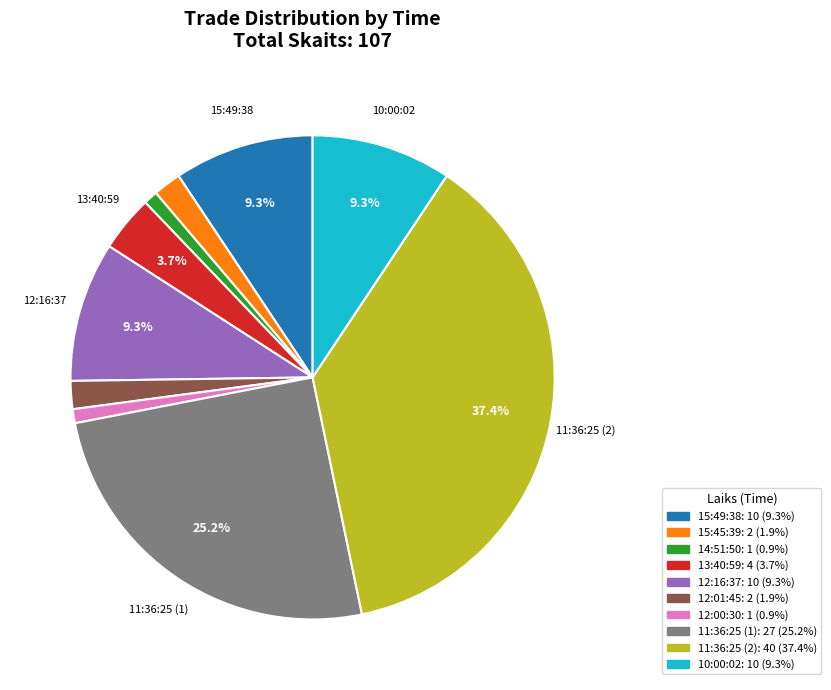

Is there any slice that represents more than half of the pie?

No